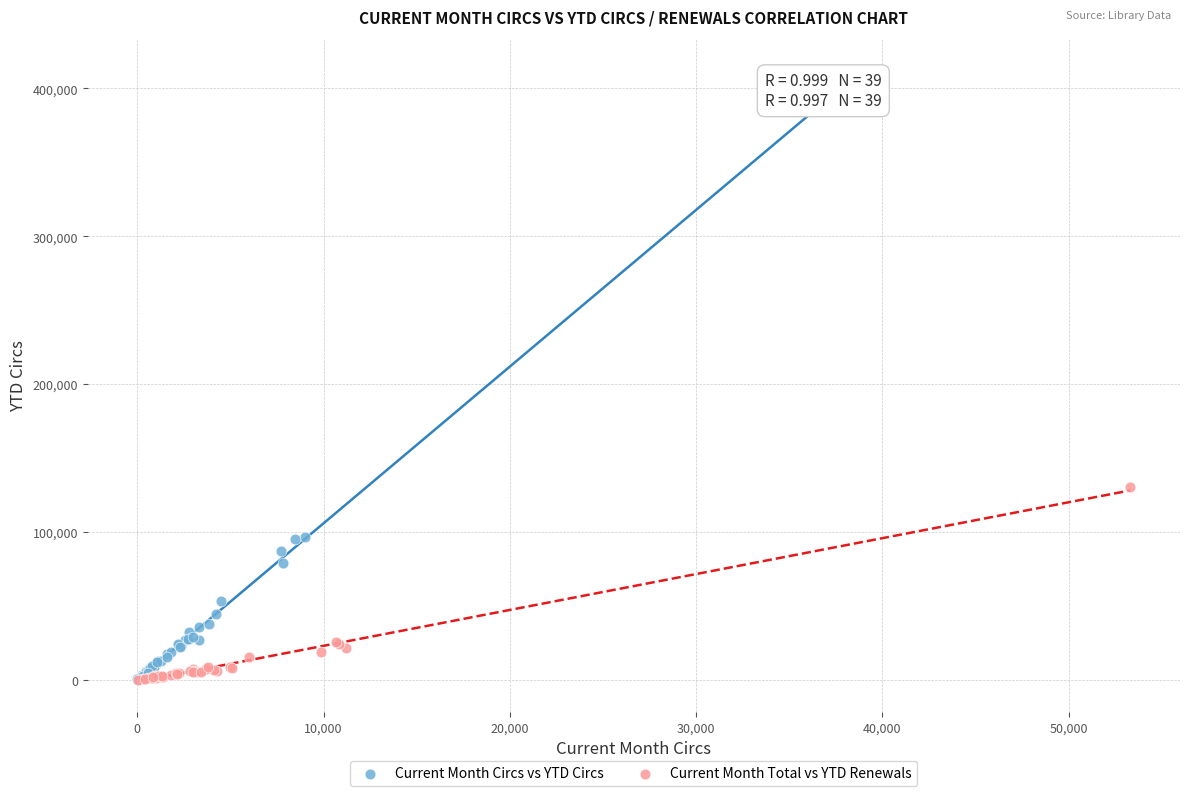

What are all the series names shown in the legend?

Current Month Circs vs YTD Circs, Current Month Total vs YTD Renewals